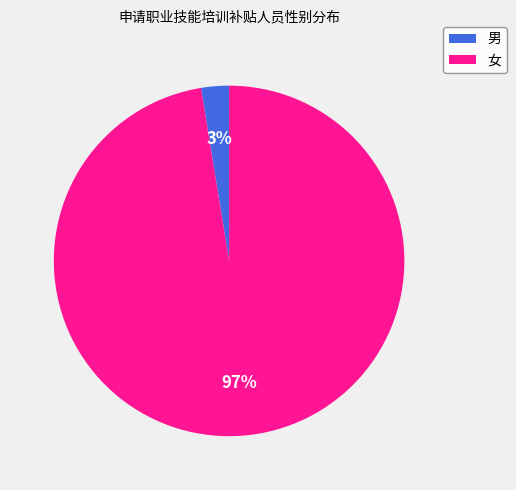

Does 女 represent more than half of the total?

Yes